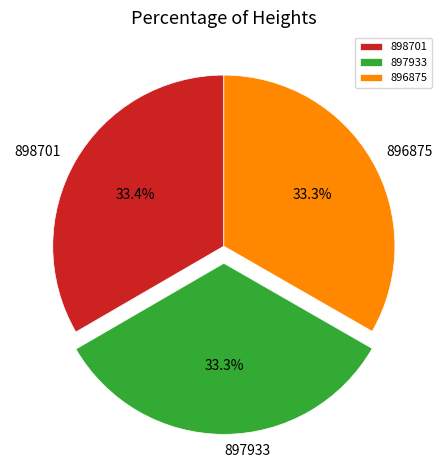

Does 898701 represent more than half of the total?

No